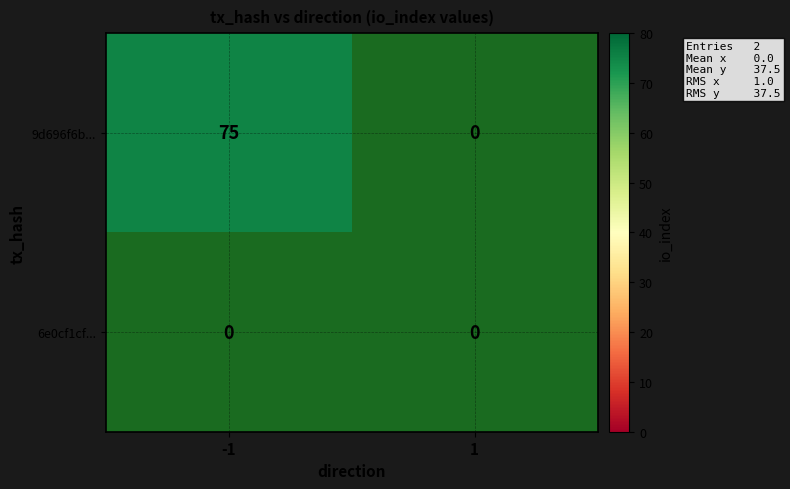

List the series in order of their overall mean, highest first.

9d696f6b779b3ddc1636f833353973f34cd32cf, 6e0cf1cf4771c57c57874f3332d1ef0ed19e195